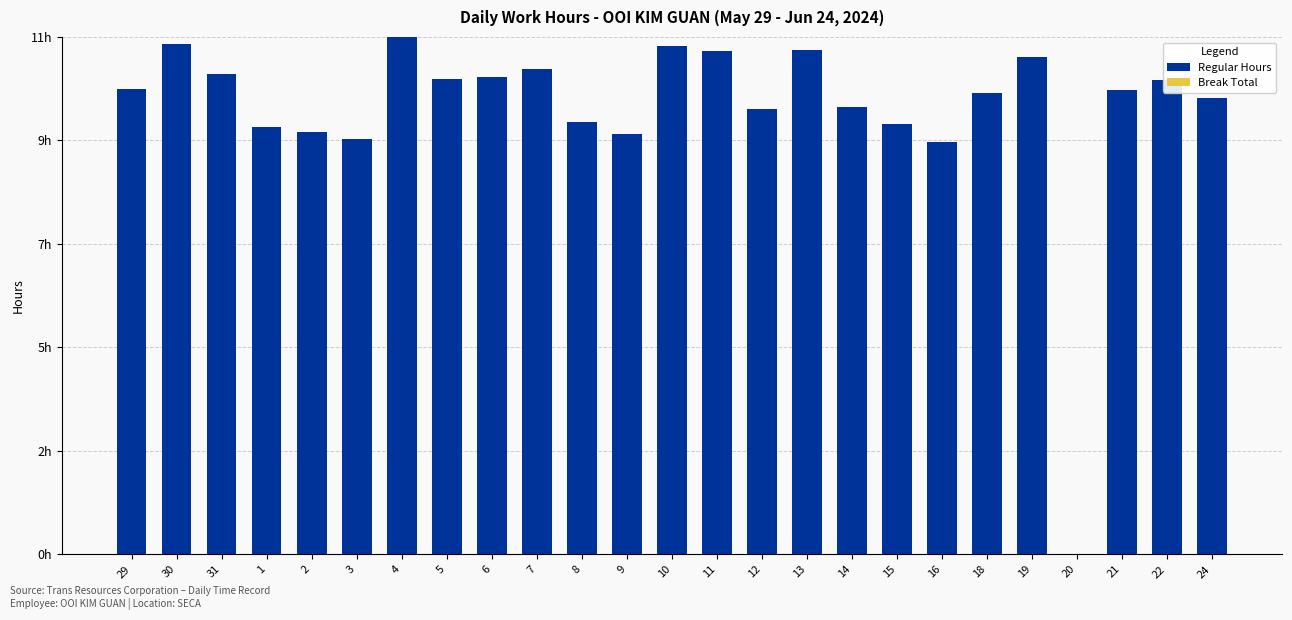

Reading right to left, list all the values displayed in this chart.

Regular Hours: 10.0	10.4	10.2	0.0	10.9	10.1	9.1	9.5	9.8	11.1	9.8	11.1	11.2	9.2	9.5	10.7	10.5	10.5	11.4	9.1	9.3	9.4	10.6	11.2	10.2
Break Total: 0.0	0.0	0.0	0.0	0.0	0.0	0.0	0.0	0.0	0.0	0.0	0.0	0.0	0.0	0.0	0.0	0.0	0.0	0.0	0.0	0.0	0.0	0.0	0.0	0.0